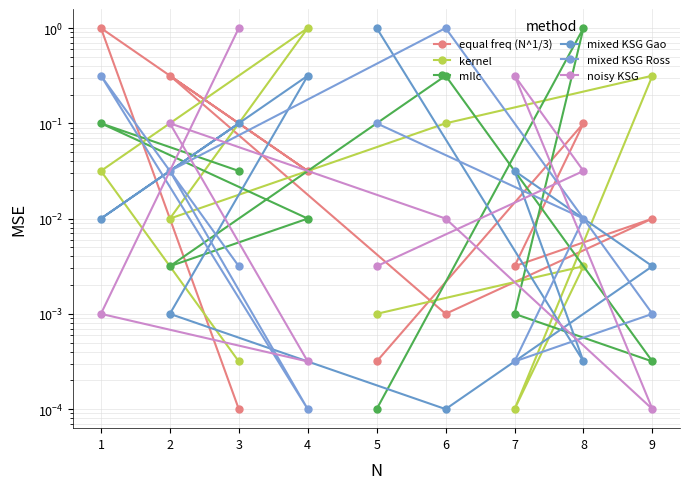

Which category has the highest value across all series?

1